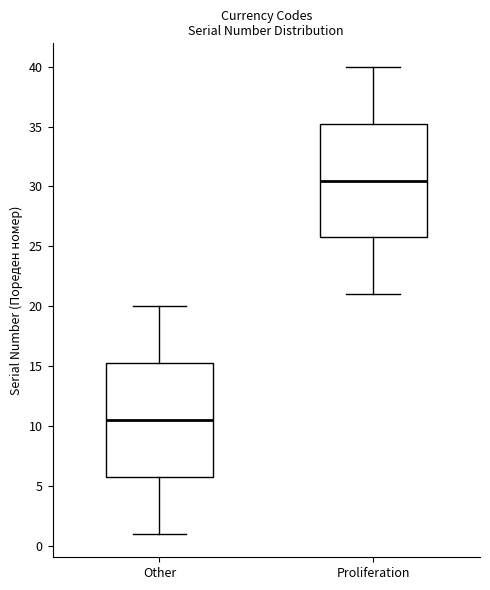

Reading left to right, transcribe this box plot: for each box, give where its median line is, the range the box spans, and where its two whiskers end, as read against the y-axis. The values are not printed on the chart, so give them approximately, as read against the axis.

Other: median 10.5, box 6.0 to 15.5, whiskers 1.0 to 20.0
Proliferation: median 30.5, box 26.0 to 35.5, whiskers 21.0 to 40.0